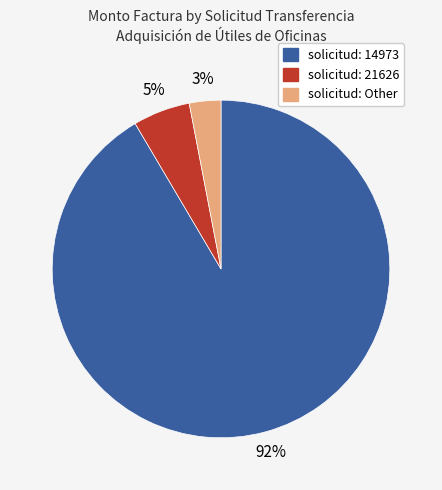

To the nearest percent, what is the average slice percentage?

33%